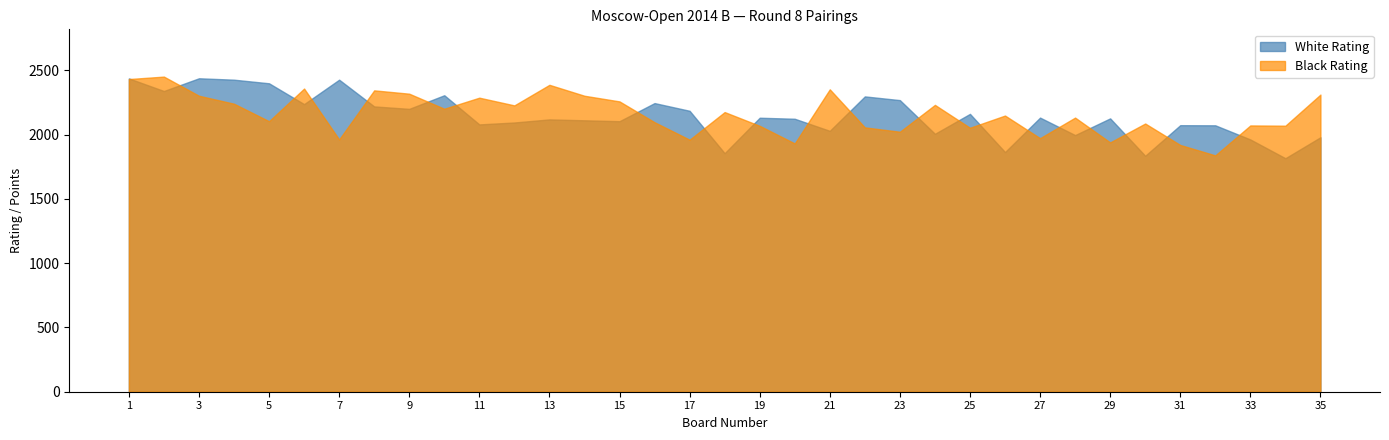

What is the minimum value for White Rating?

1817